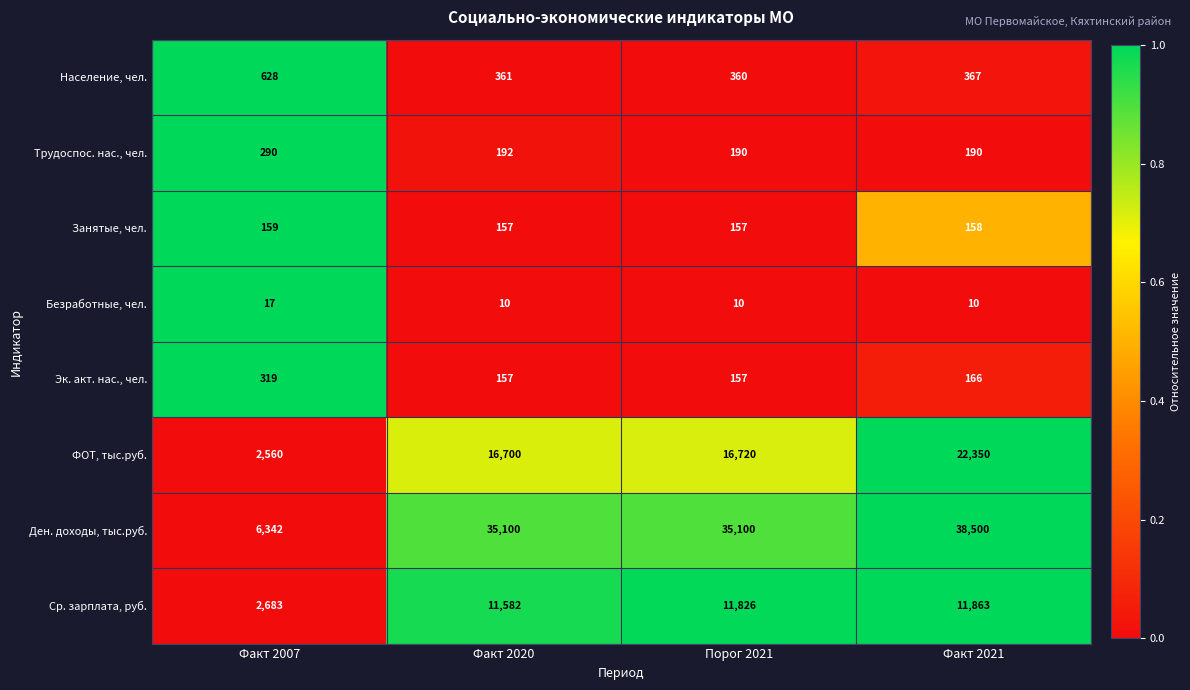

The Эк. акт. нас., чел. series shows 231 at Факт 2021. True or false?

False